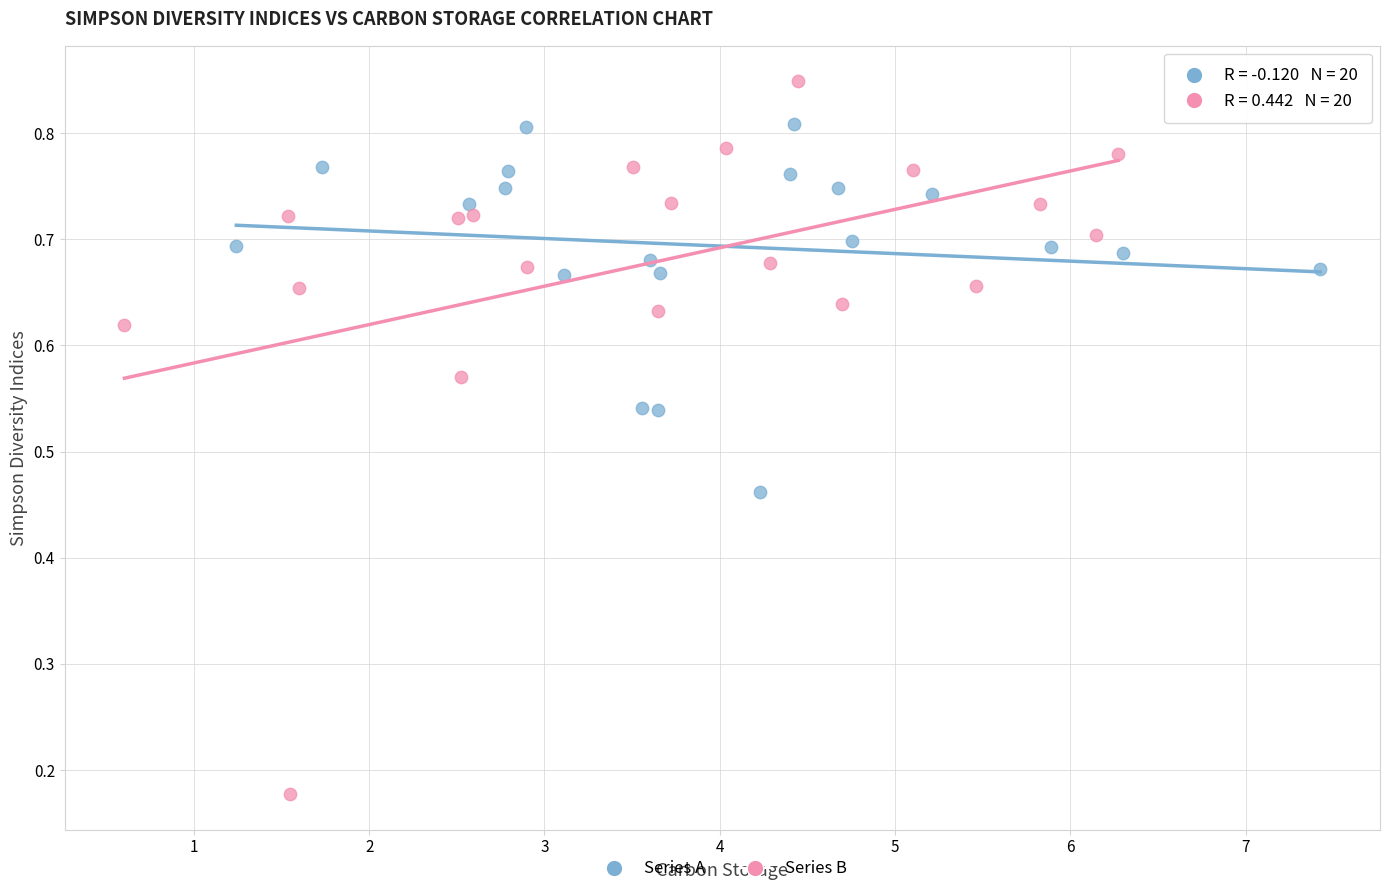

Which series has the widest spread of Y values?

Series B